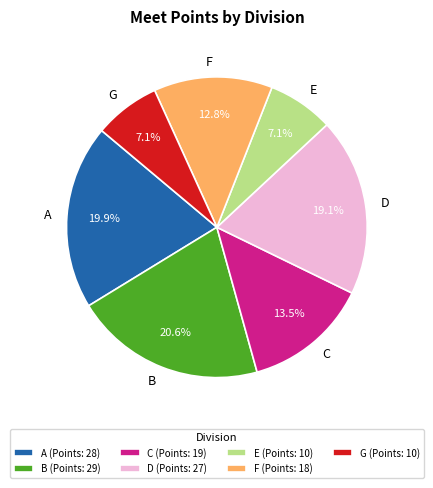

What is the ratio of the value at E to the value at C?

0.5